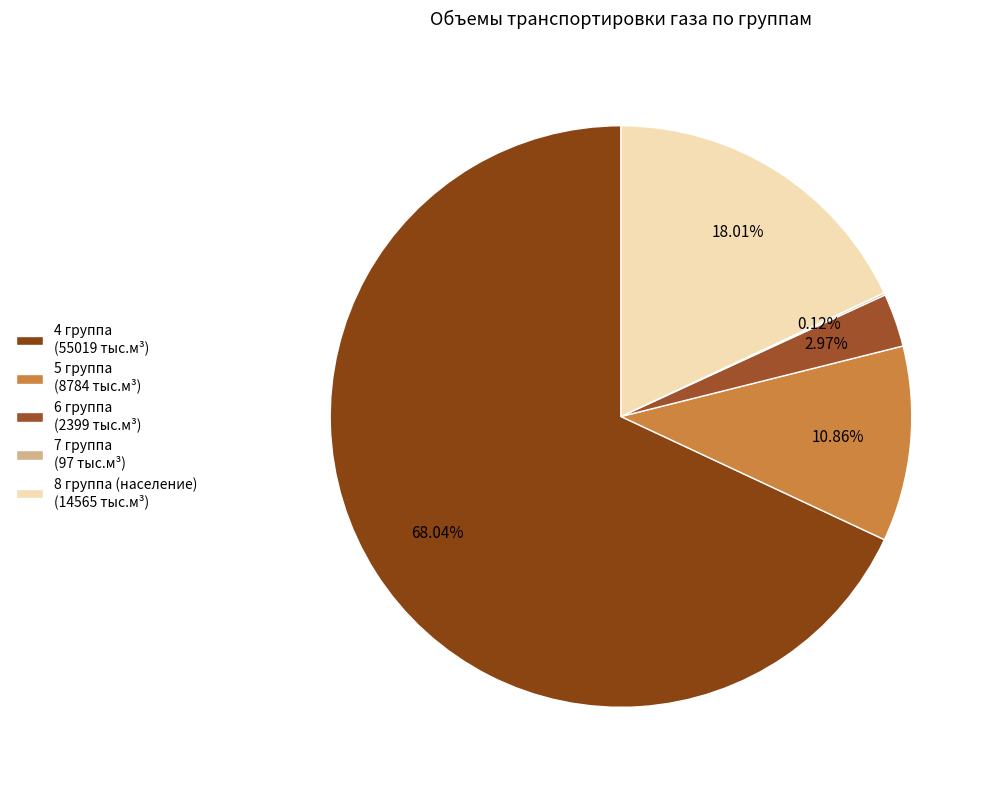

What is the smallest slice in the pie chart?

7 группа